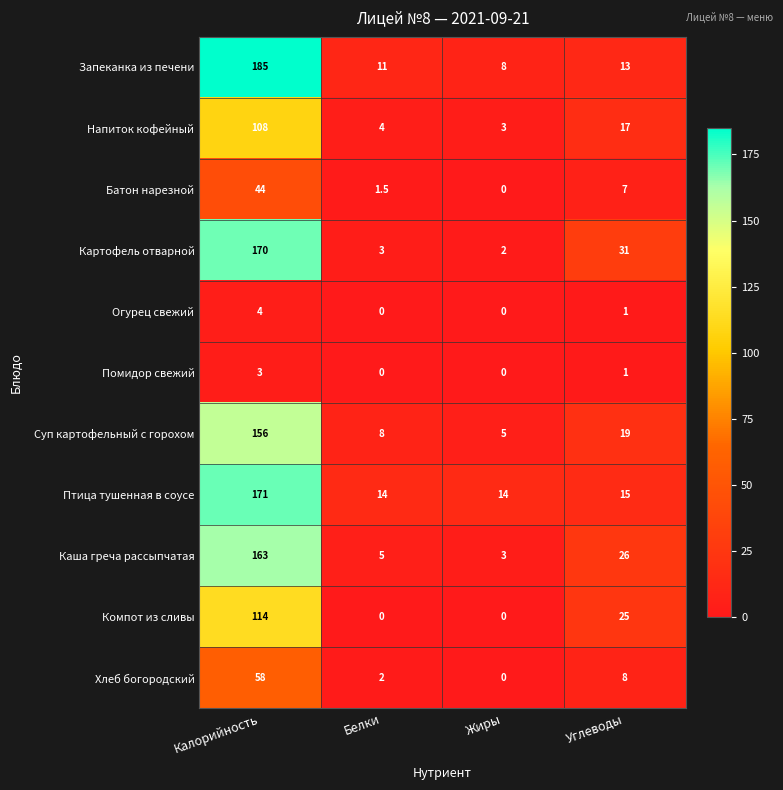

What is the lowest value of the Птица тушенная в соусе series?

14.0